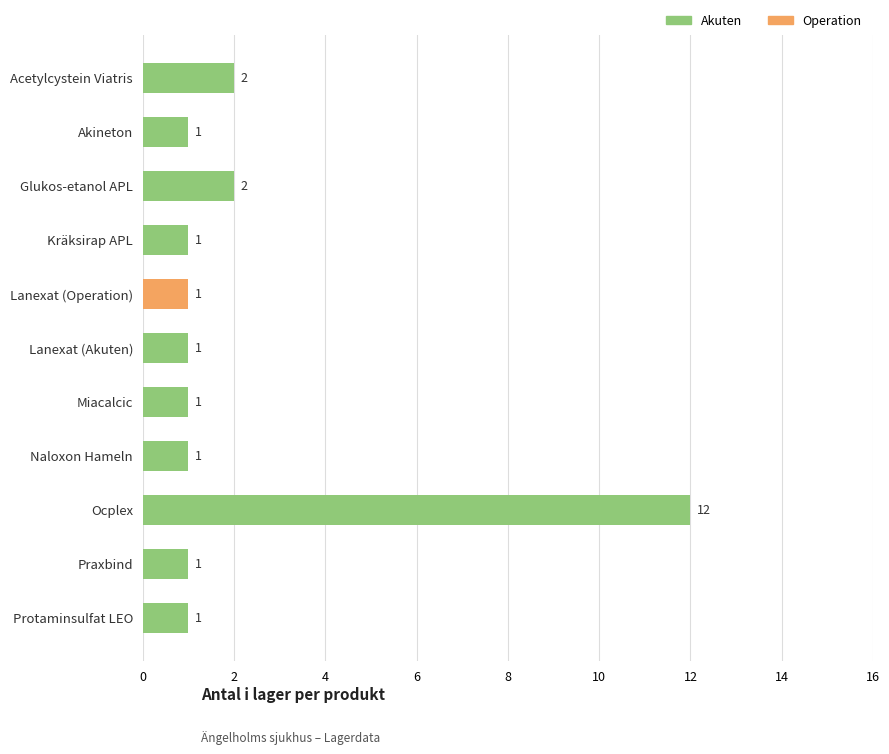

What is the difference between the maximum and minimum values?

11